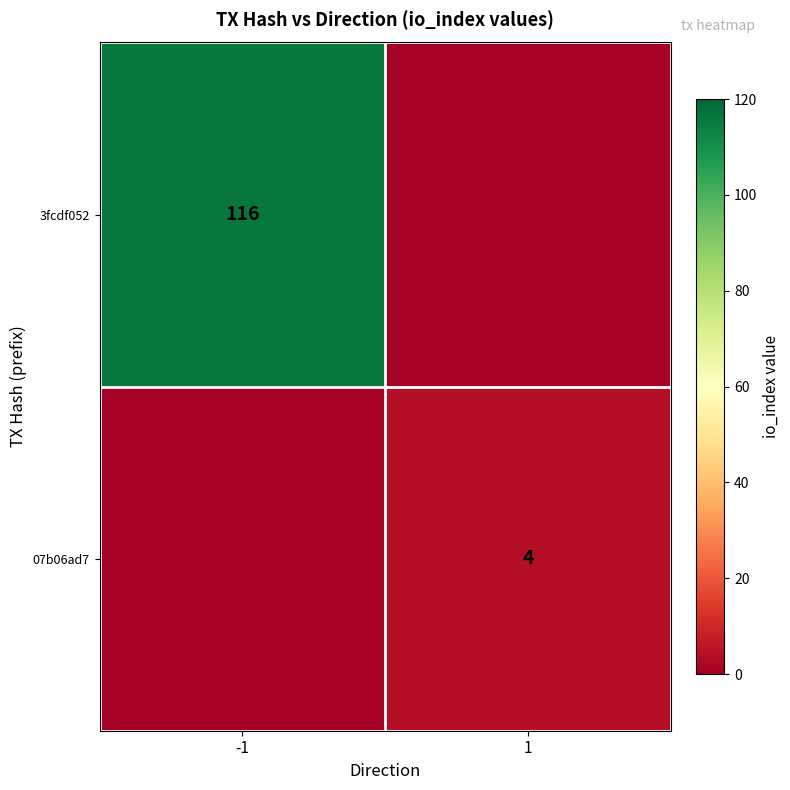

True or false: 07b06ad7 has a value of 4 at 1.

True